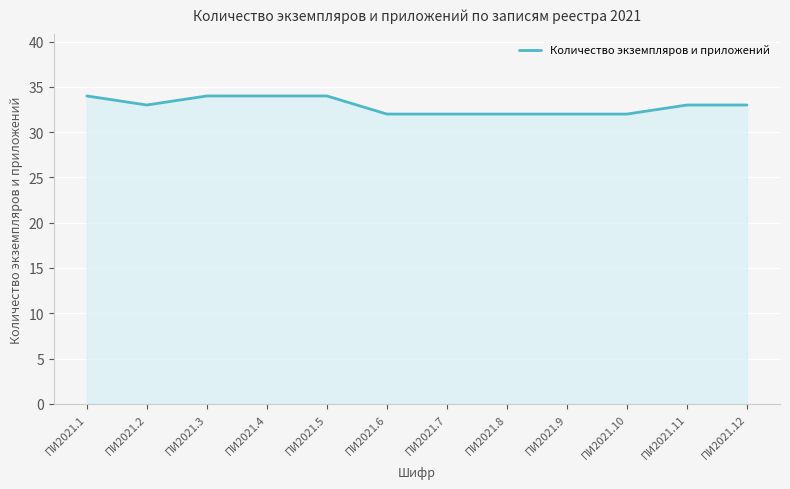

How many lines are shown in the chart?

1